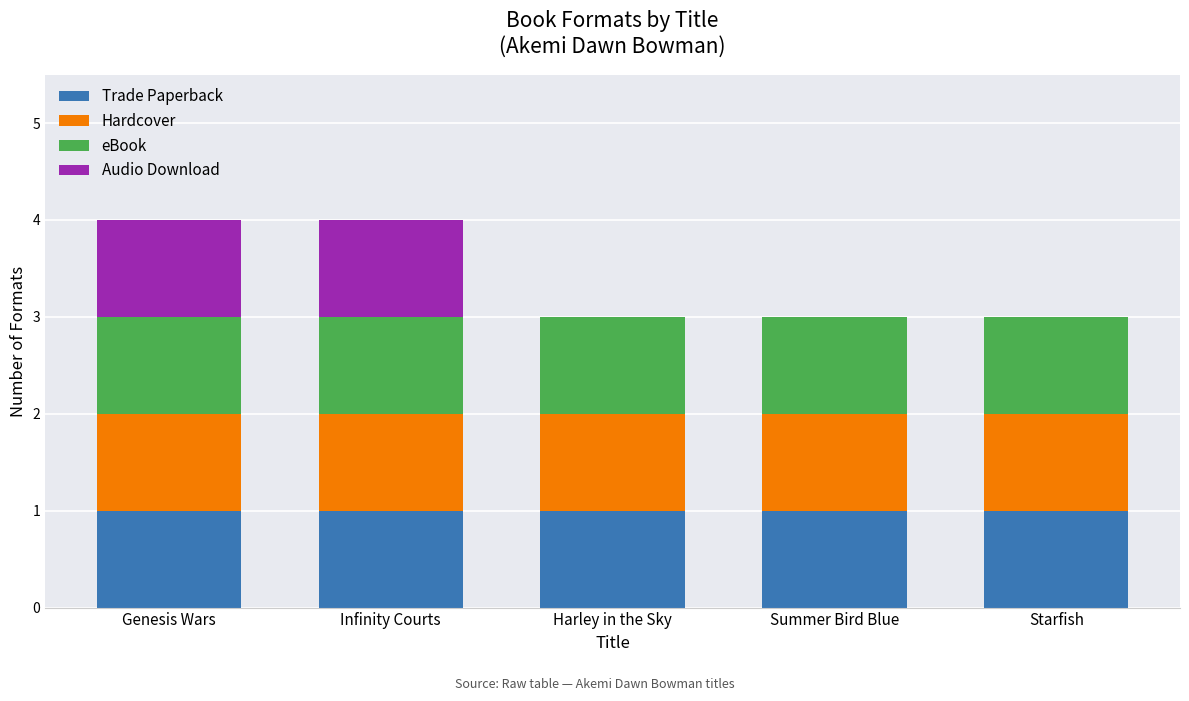

What is the total value across all series at Infinity Courts?

4